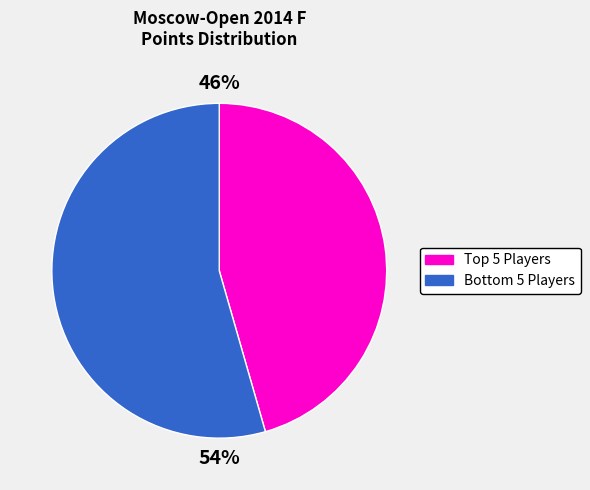

To the nearest percent, what is the average slice percentage?

50%